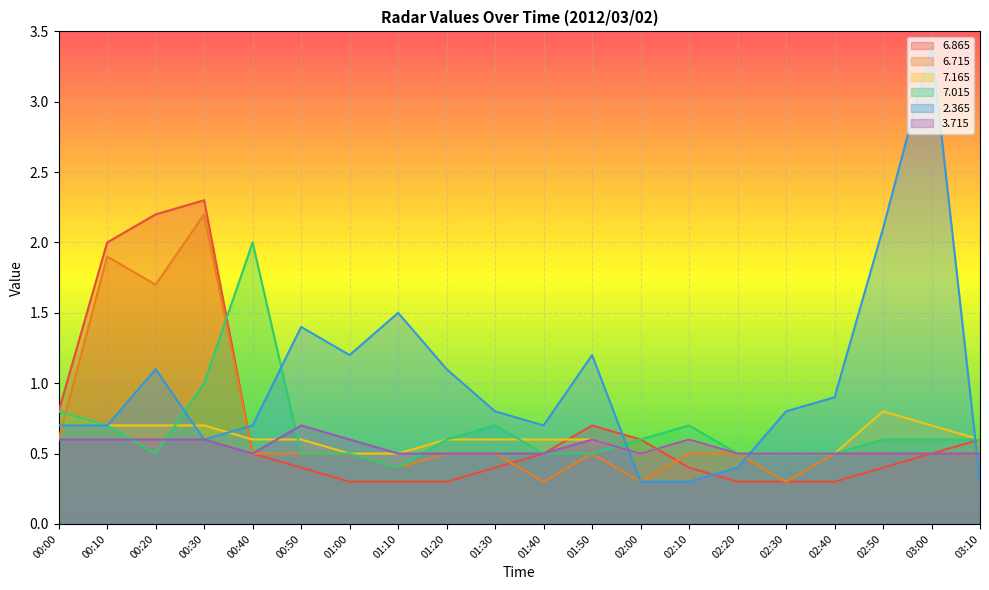

Is it true that   6.865 equals 0.4 at 00:50?

True